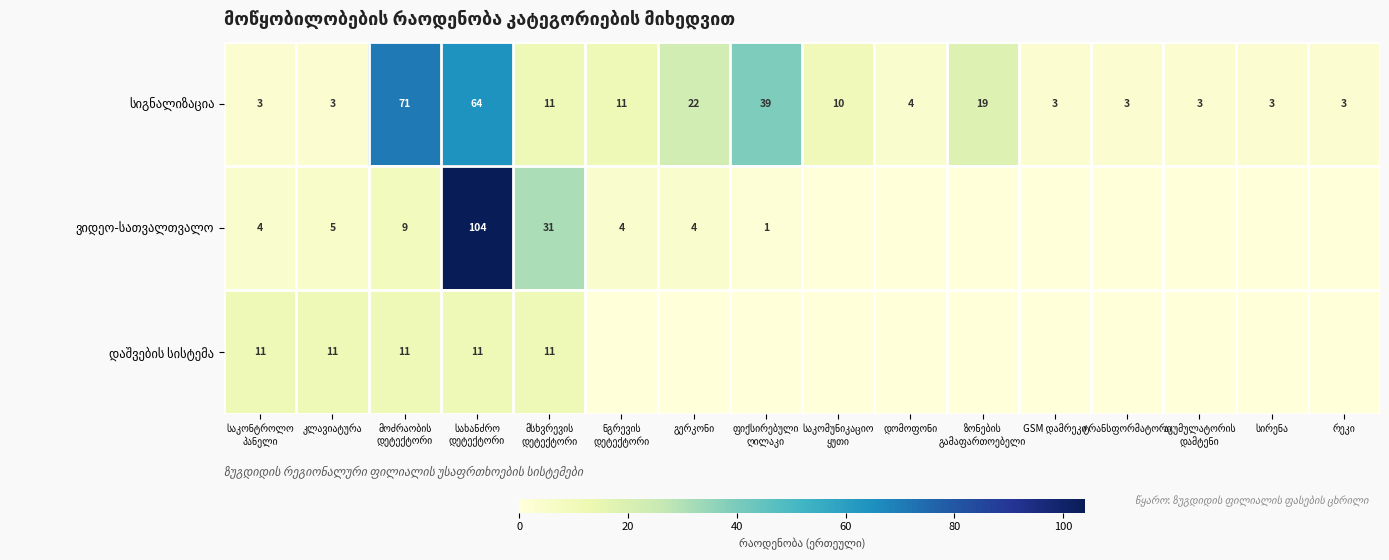

Where is ვიდეო-სათვალთვალო nearest to the value 52?

მსხვრევის დეტექტორი